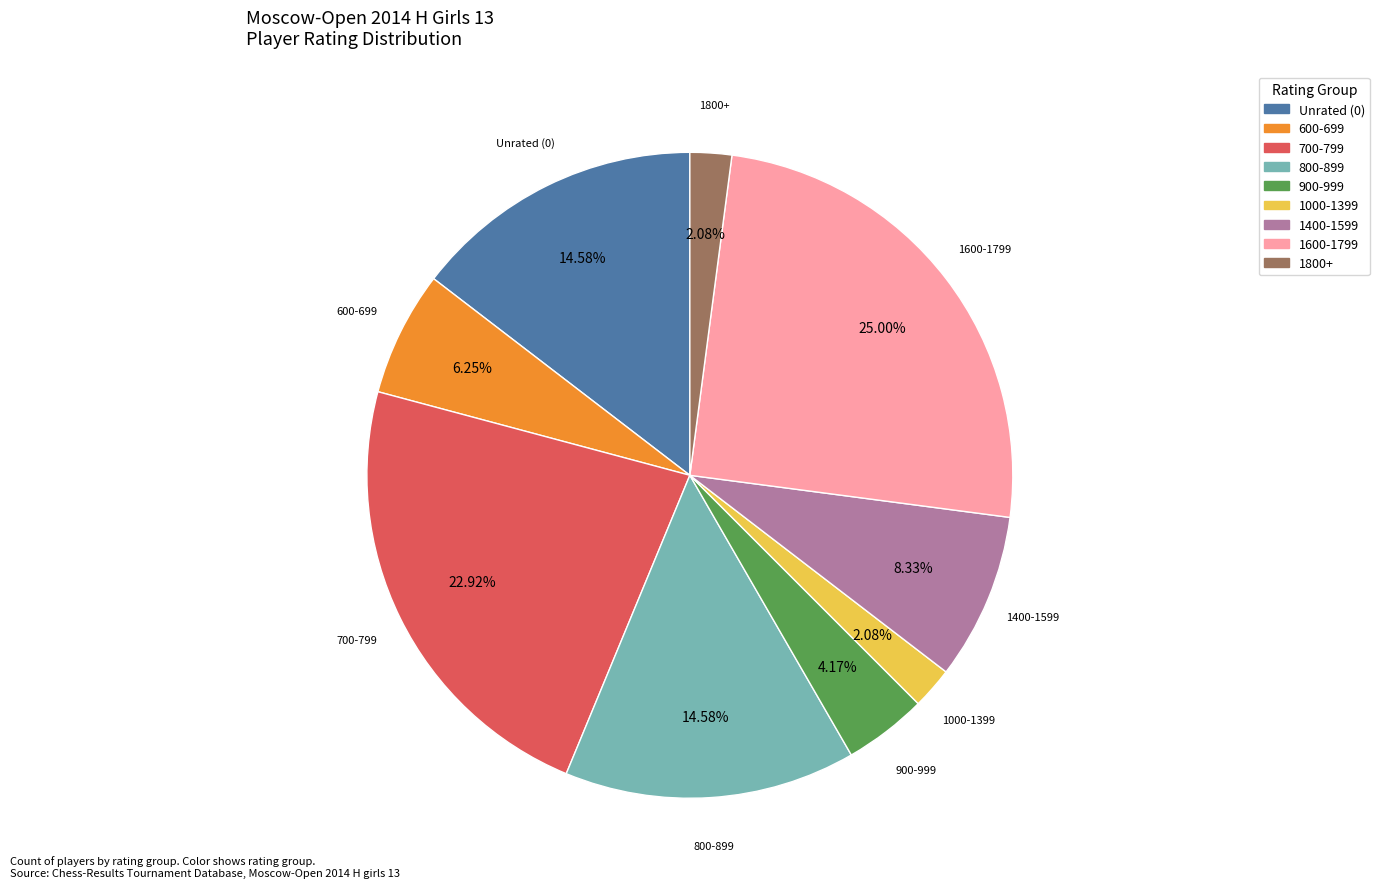

Is the sum of 700-799 and Unrated (0) greater than half?

No